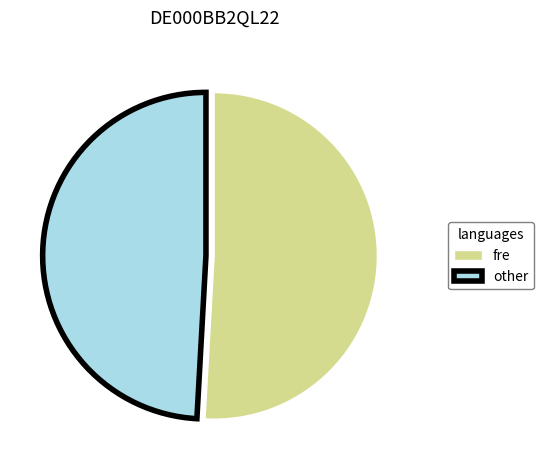

Rank the categories by value from highest to lowest.

fre, other